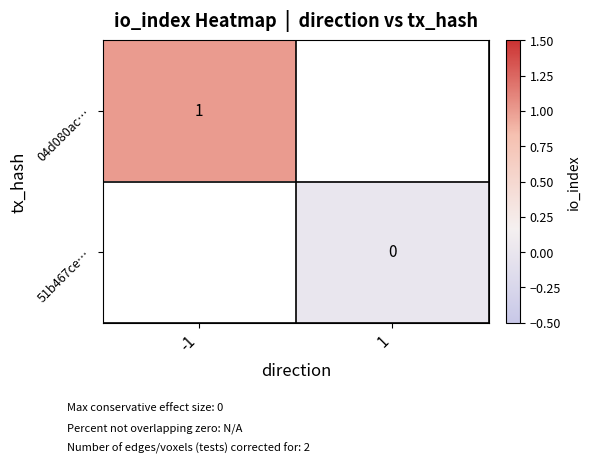

Is the value of 04d080ac… at -1 greater than the value of 51b467ce… at 1?

Yes